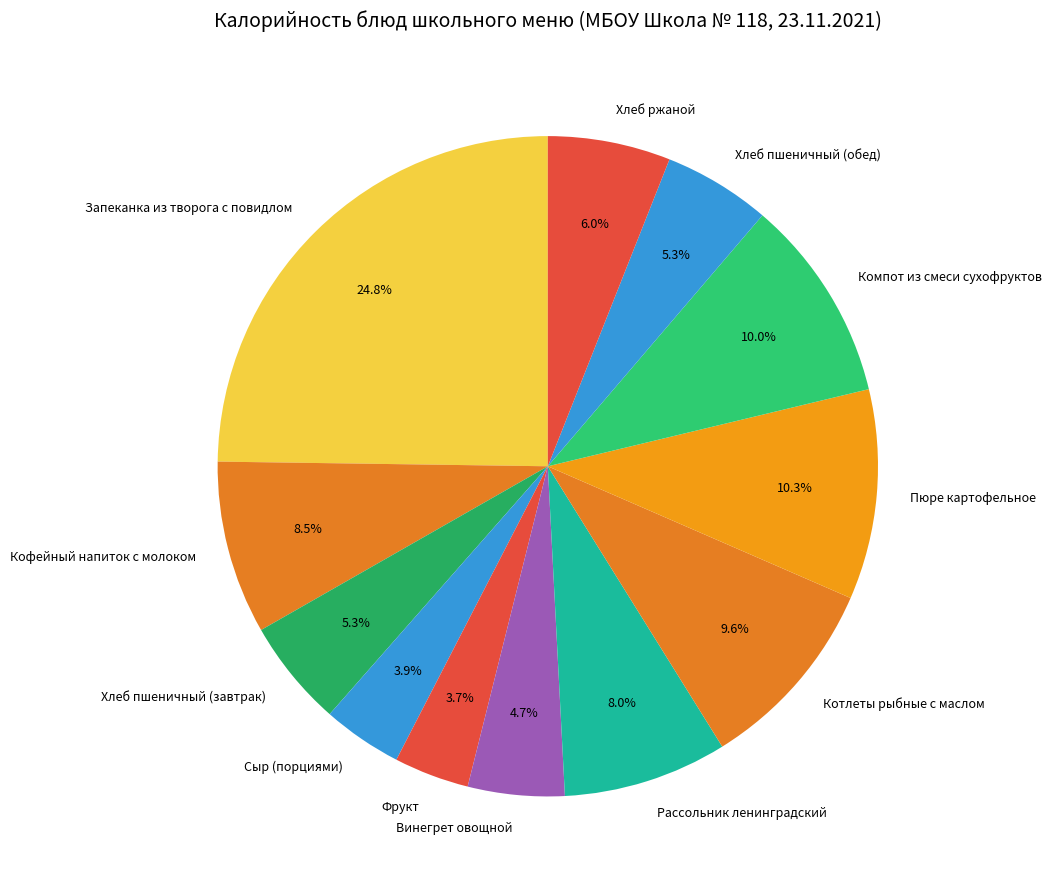

Is there any slice that represents more than half of the pie?

No